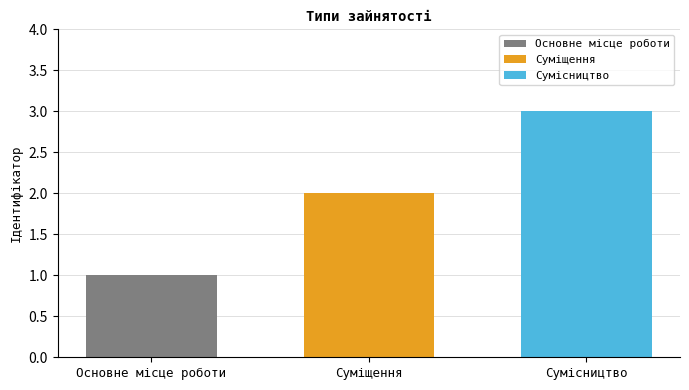

Rank the series by their average value, from highest to lowest.

Сумісництво, Суміщення, Основне місце роботи